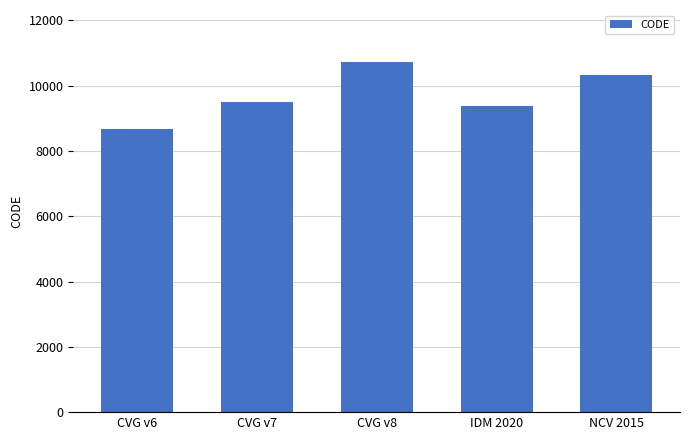

What is the sum of the values at IDM 2020 and CVG v8?

20082